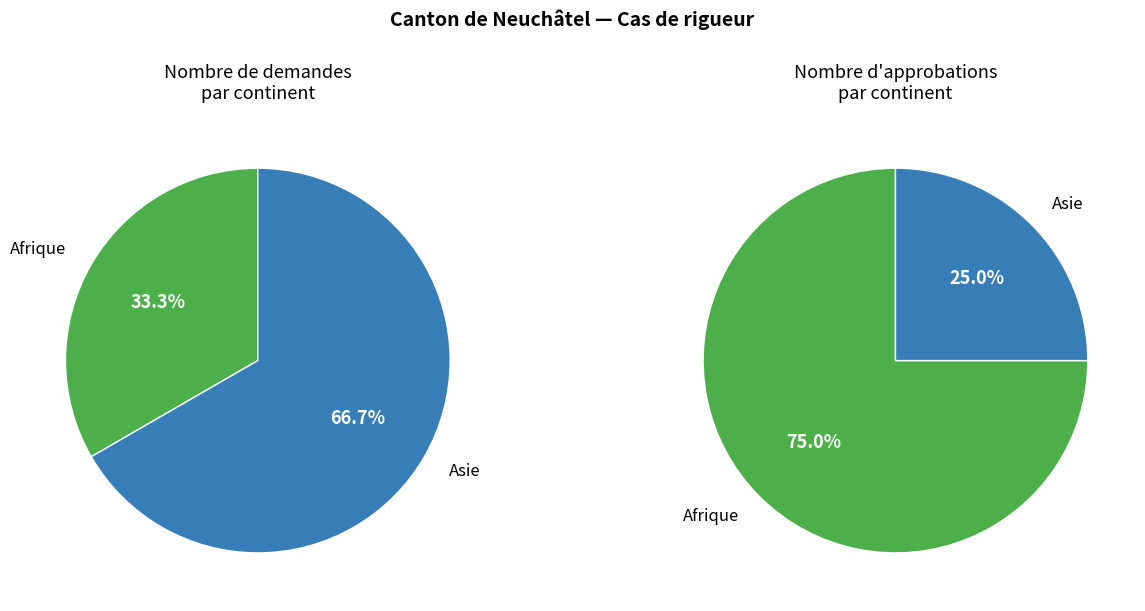

To the nearest percent, what is the difference between the largest and smallest slice percentages?

33%